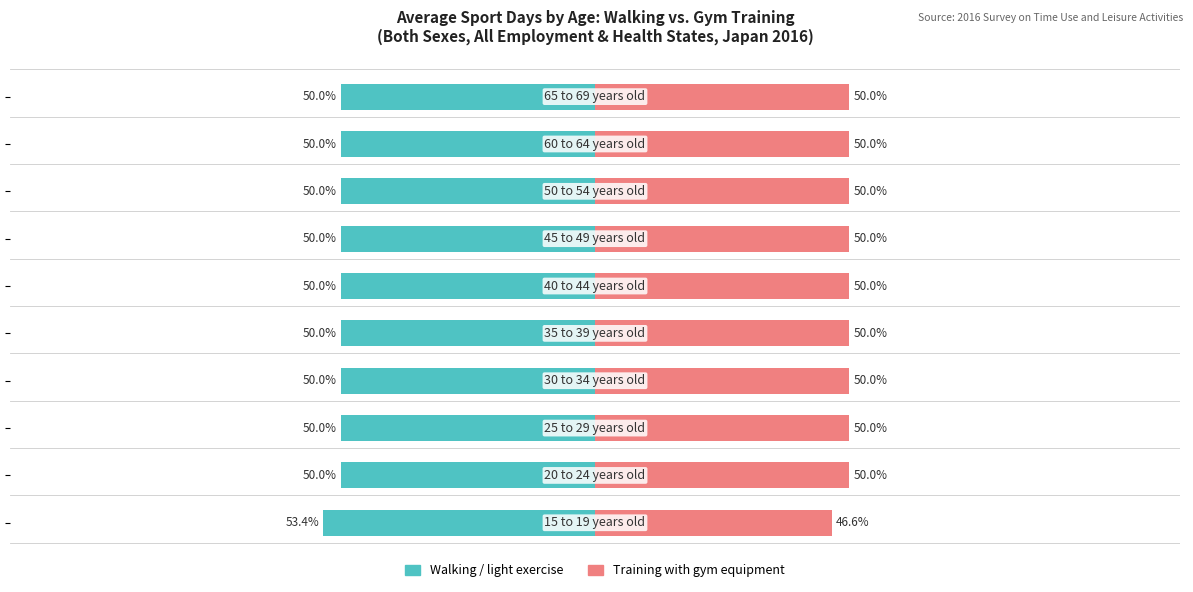

Is the value of Walking / light exercise at 7 greater than the value of Training with gym equipment at 7?

No